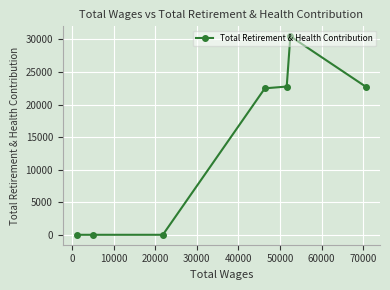

What is the greatest value displayed?

30492